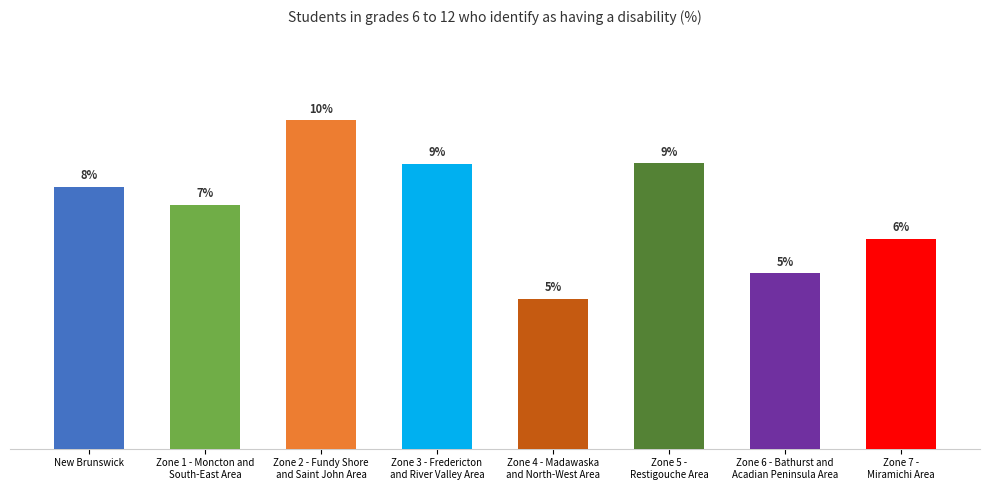

Does the chart contain any negative values?

No